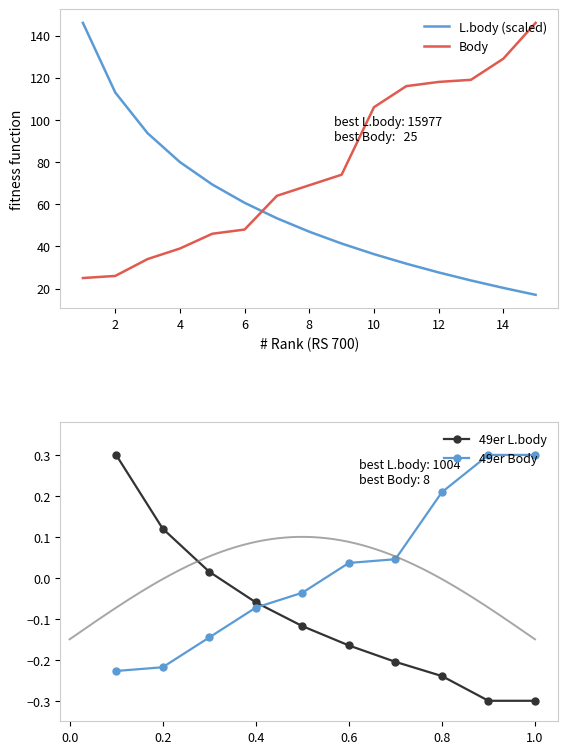

The L.body series shows 23.9 at 13. True or false?

True